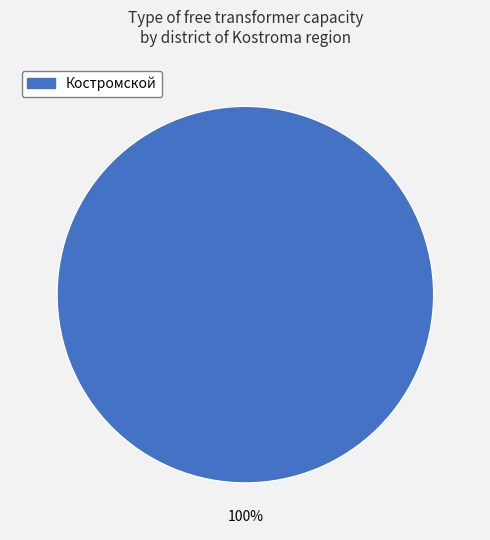

What percentage is the Костромской slice, to the nearest percent?

100%